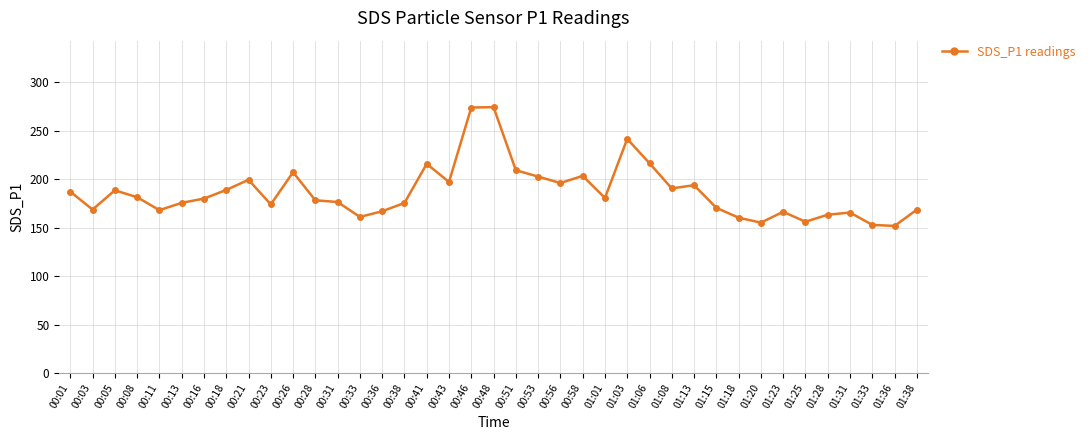

What is the sum of all values?

7288.9